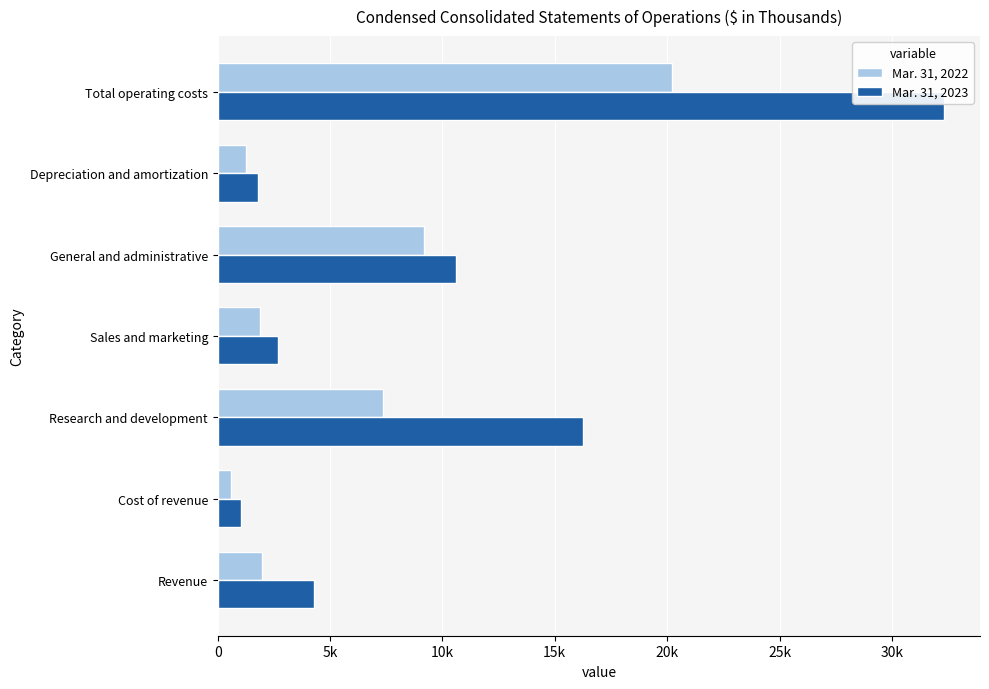

What position from the right is Cost of revenue?

6